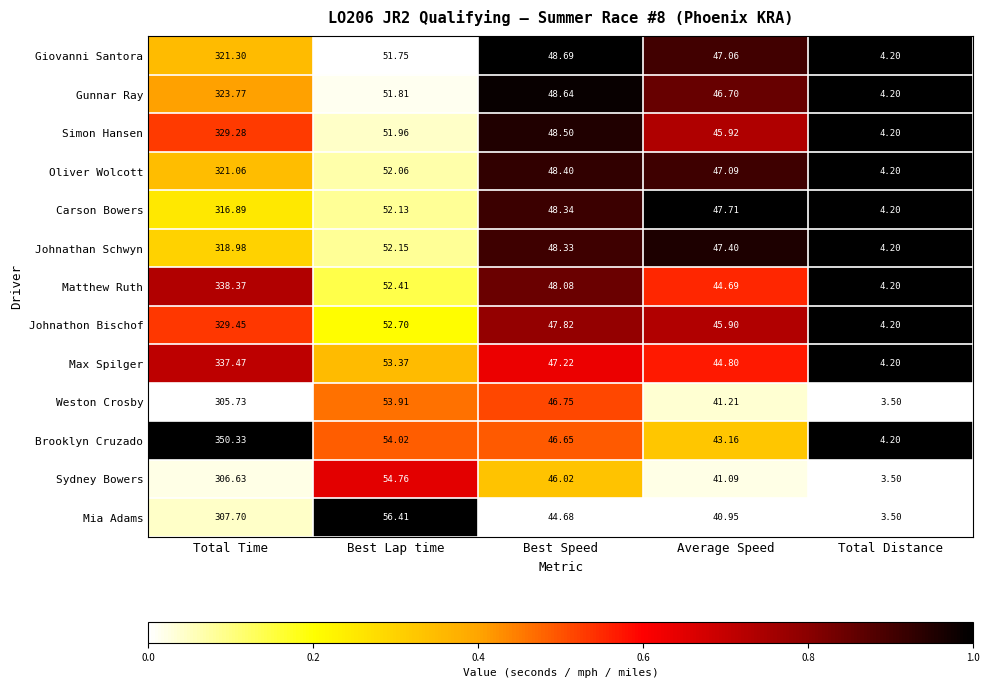

Which label corresponds to the largest value in the chart?

Total Time